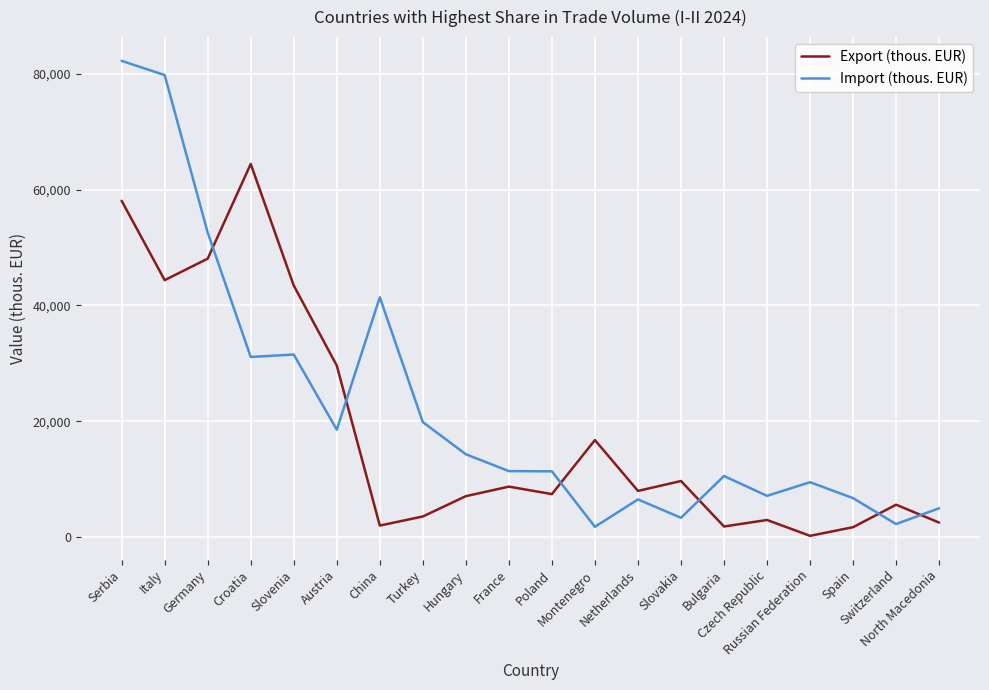

How many lines are shown in the chart?

2